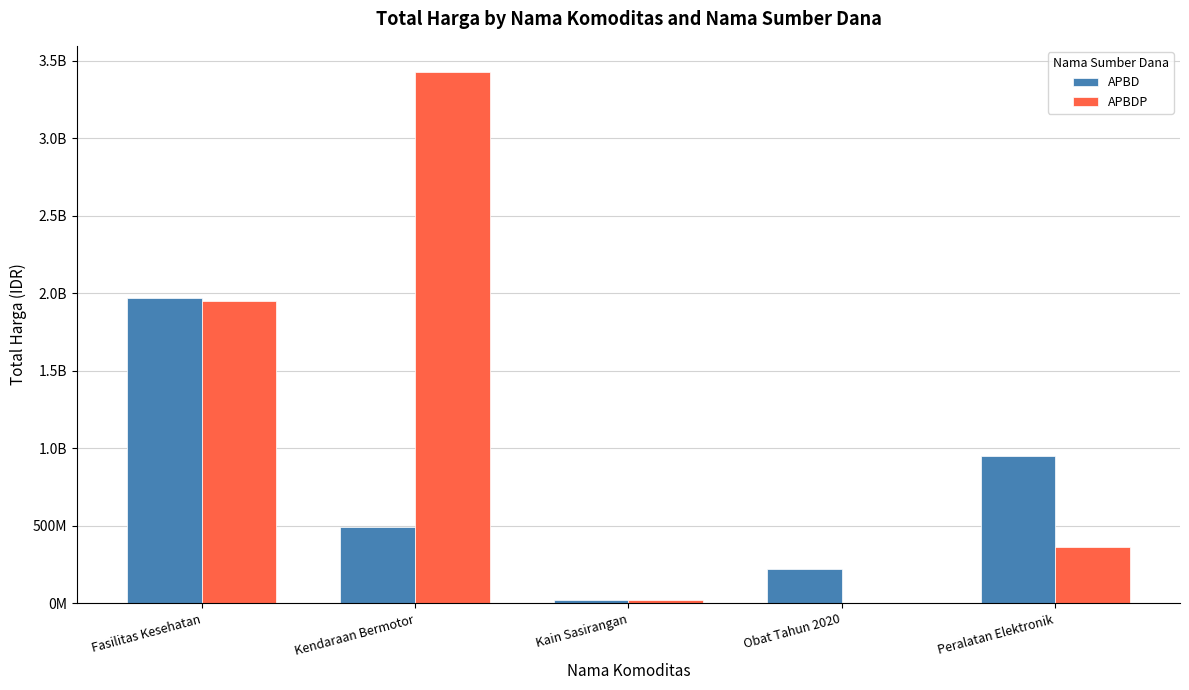

At which label is APBDP closest to 1712281000?

Fasilitas Kesehatan